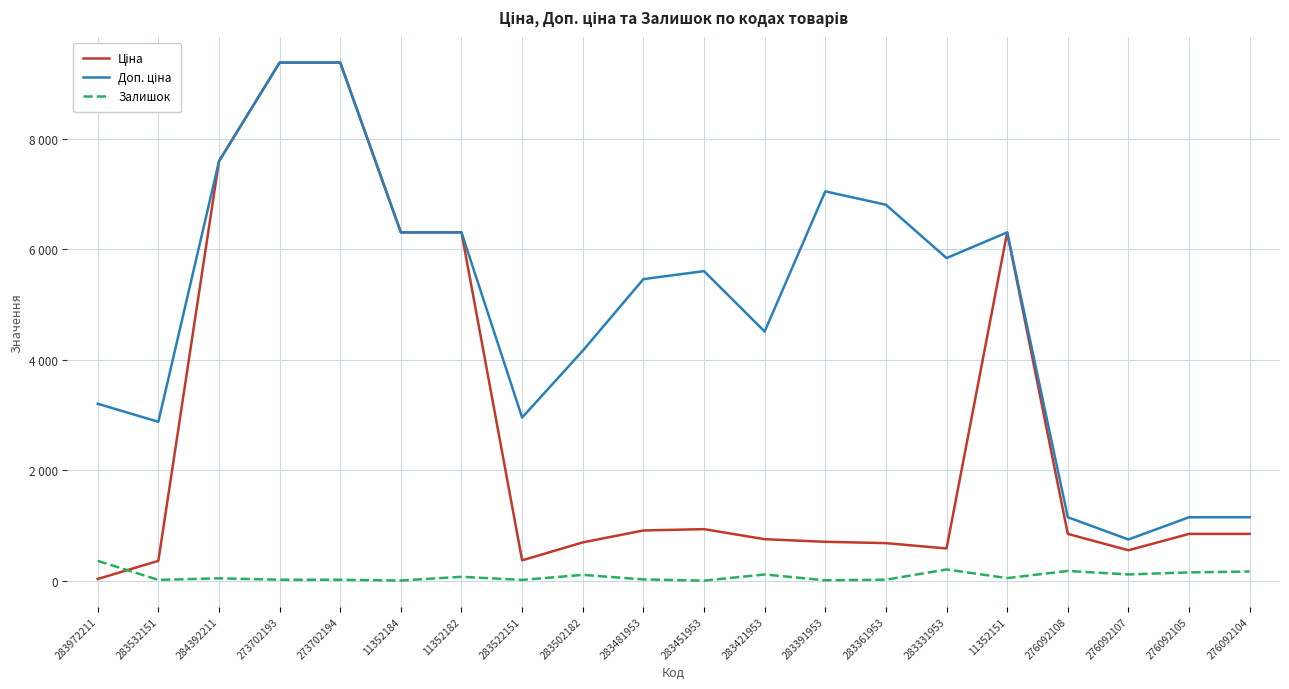

Is this an area chart (filled region under the line)?

No